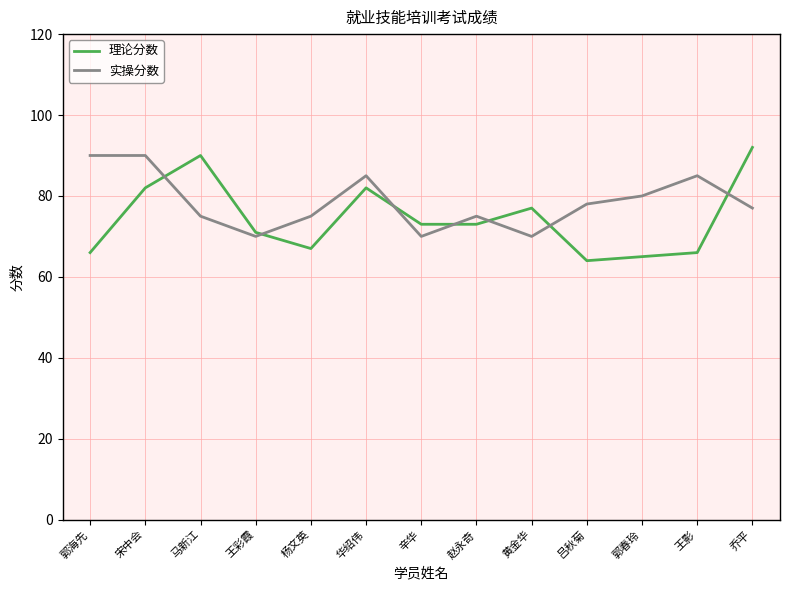

Which category has the lowest value across all series?

吕秋菊